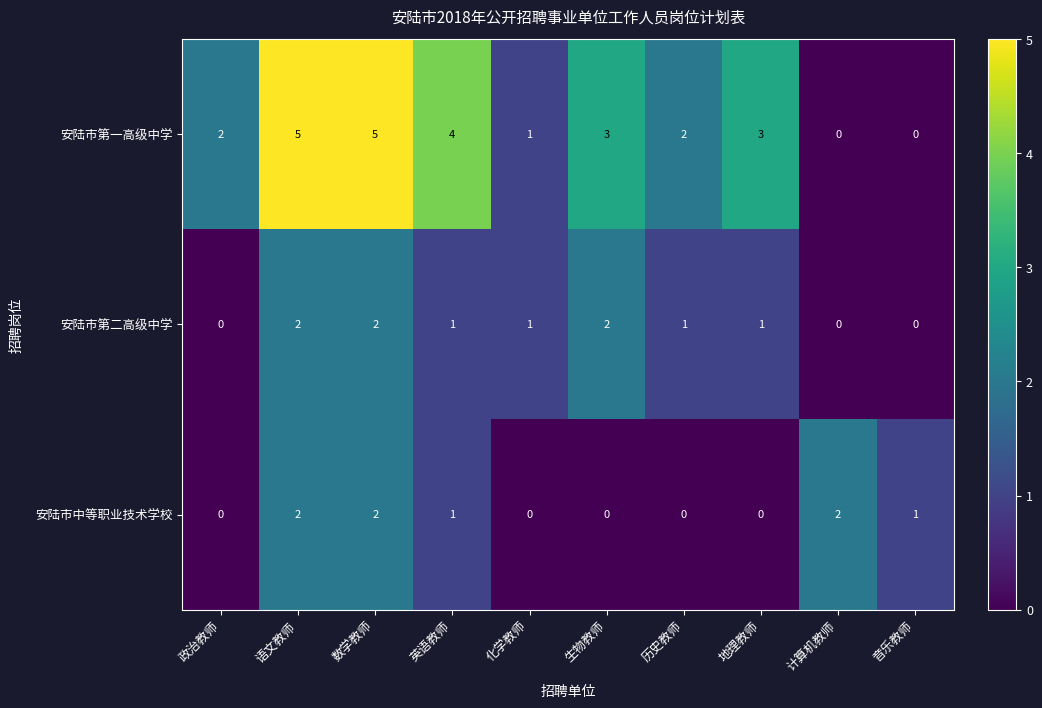

What is the total value across all series at 化学教师?

2